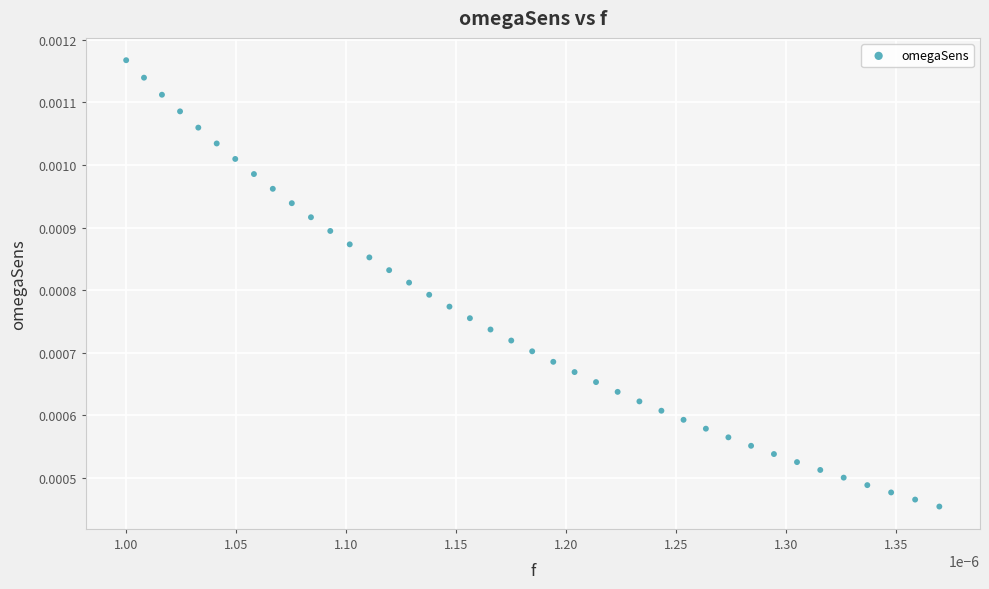

How many data points are displayed?

40